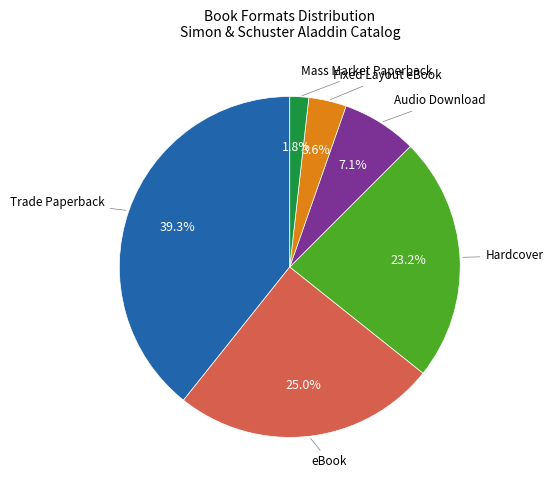

Does any single category account for the majority?

No